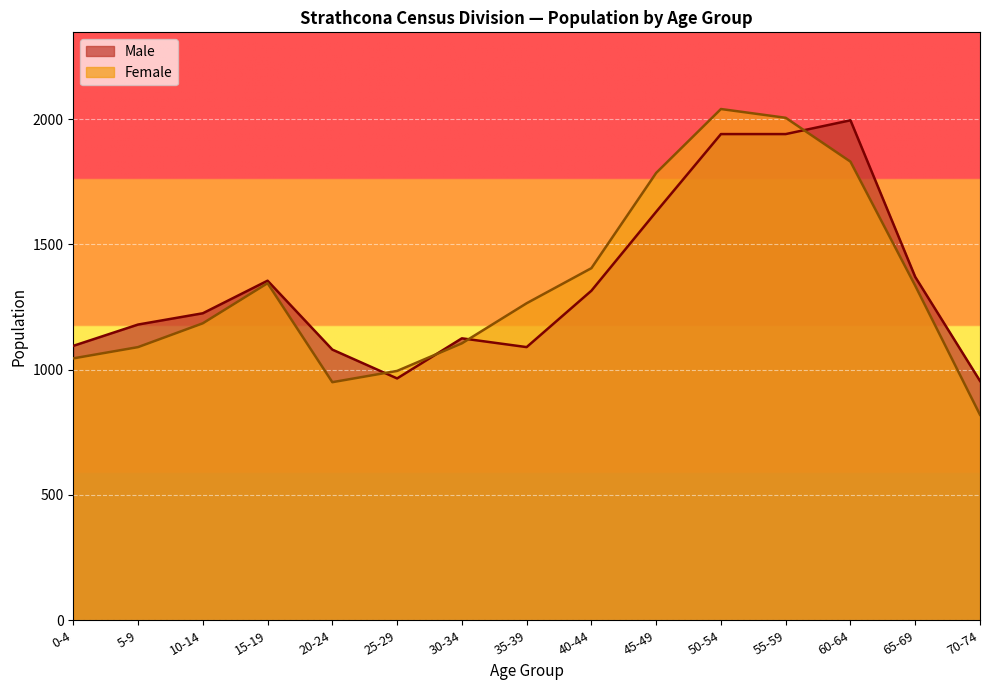

At which category is the sum across all series the highest?

50-54